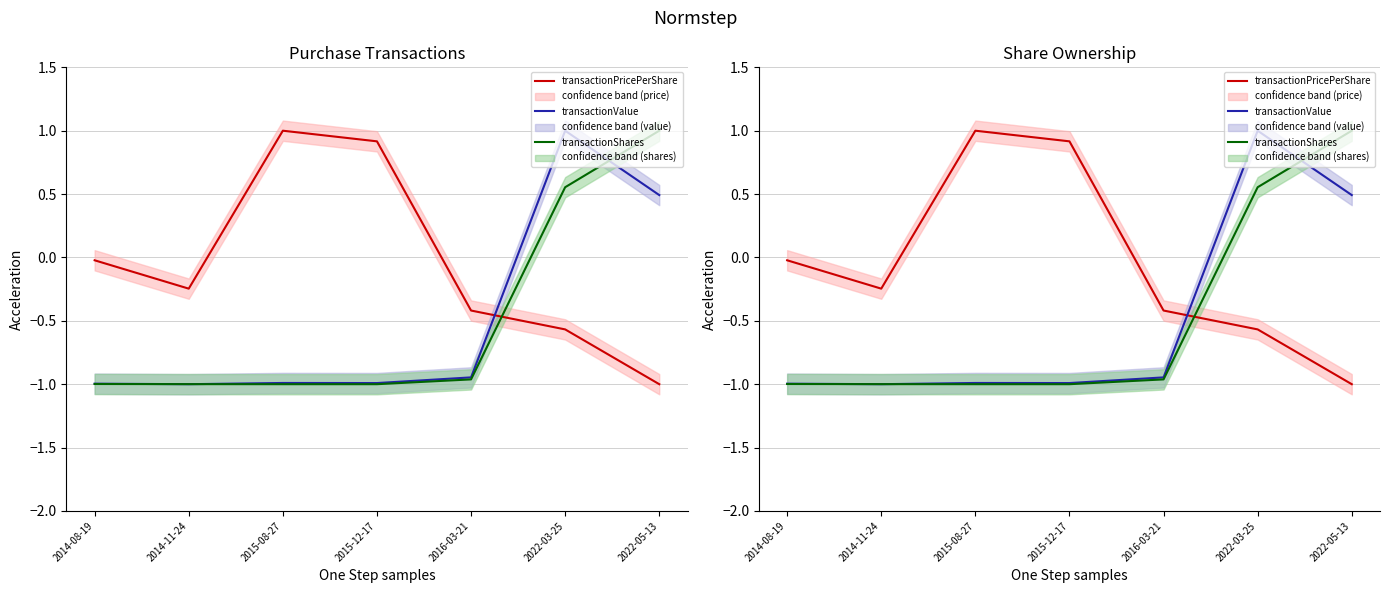

Is it true that transactionShares equals -0.3 at 2014-11-24?

False